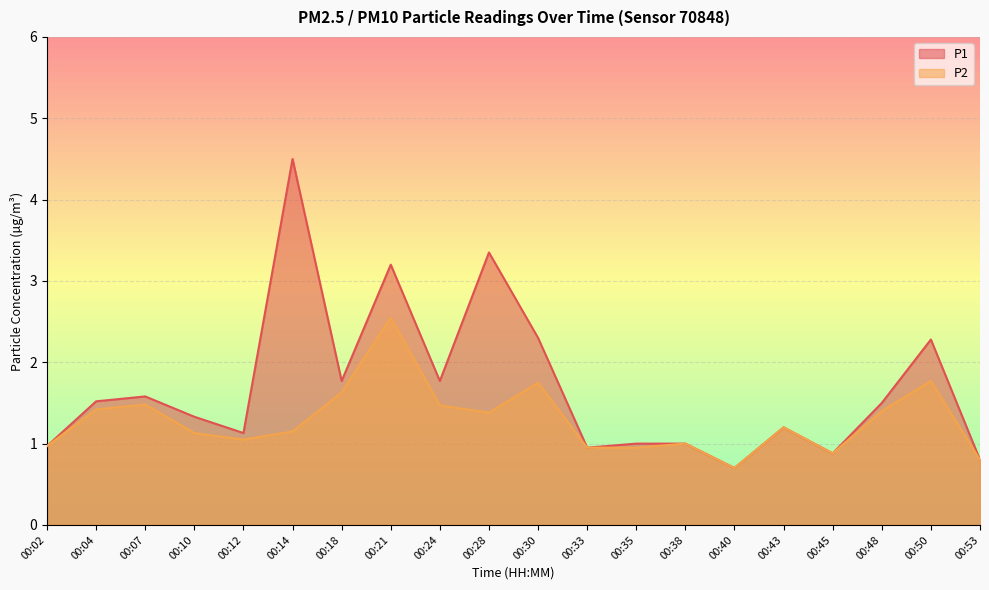

What is the difference between the maximum and minimum values in the P2 series?

1.8